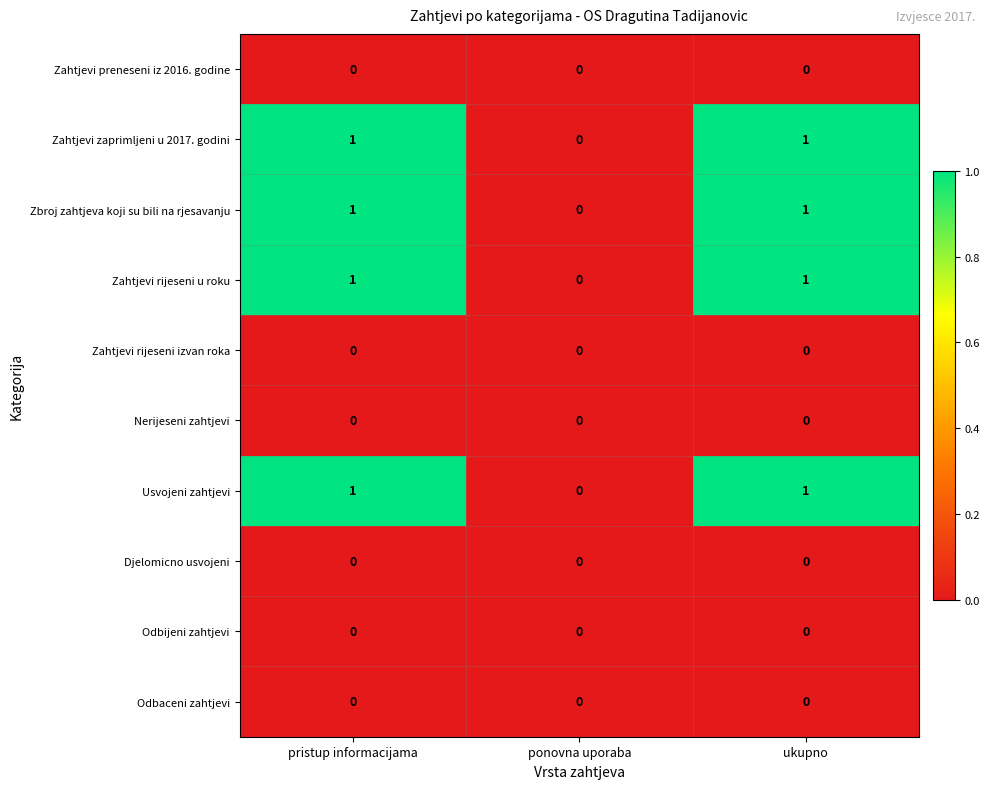

Where is Zahtjevi rijeseni u roku nearest to the value 0?

ponovna uporaba